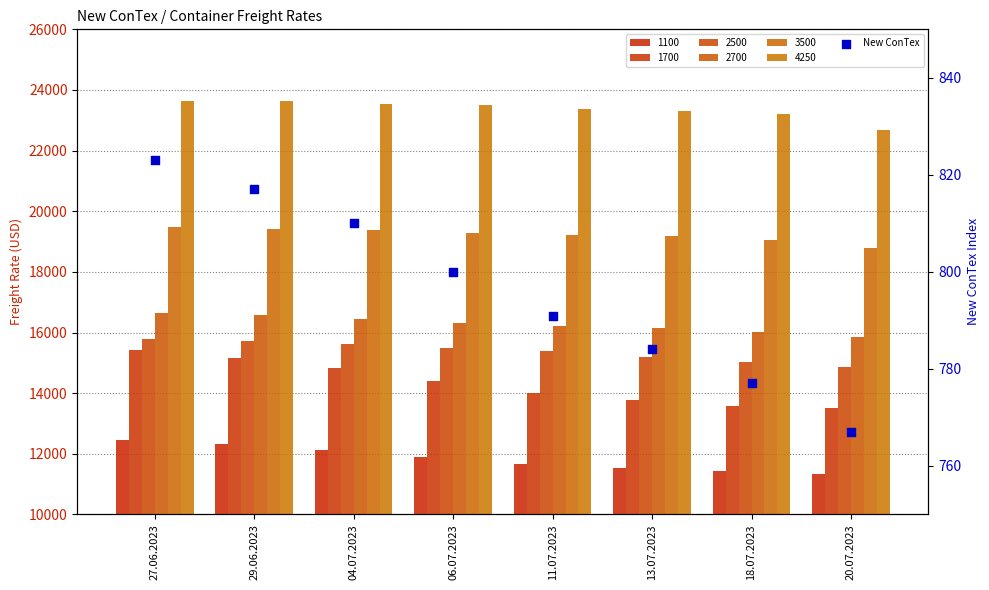

What is the change in value from 06.07.2023 to 11.07.2023?

-9